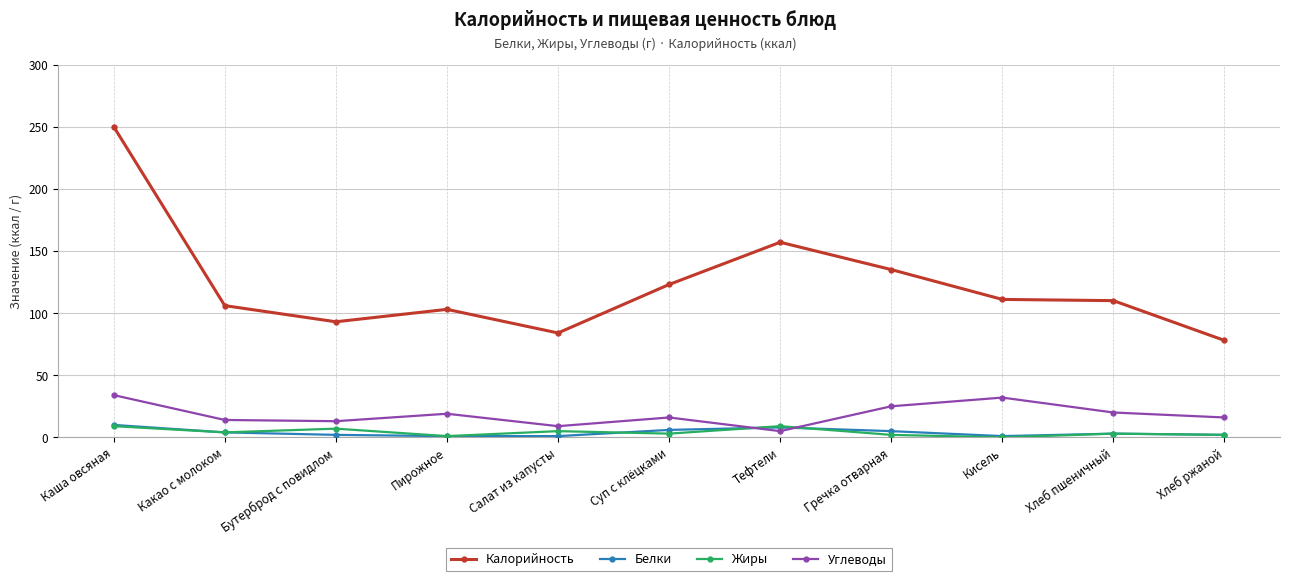

True or false: Белки has more than 1 points higher than both neighbors.

True